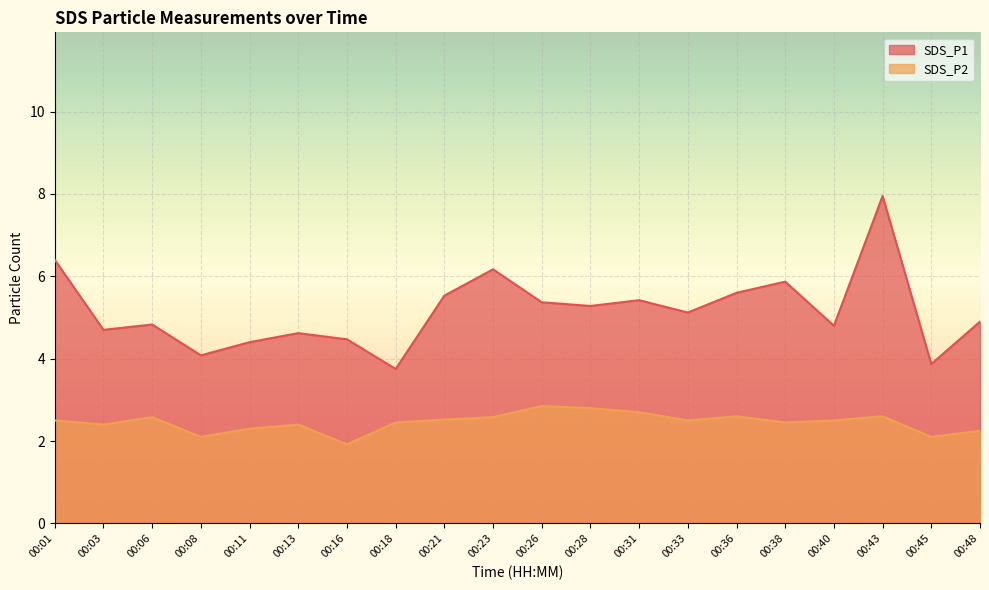

True or false: SDS_P2 and SDS_P1 cross at least once.

False